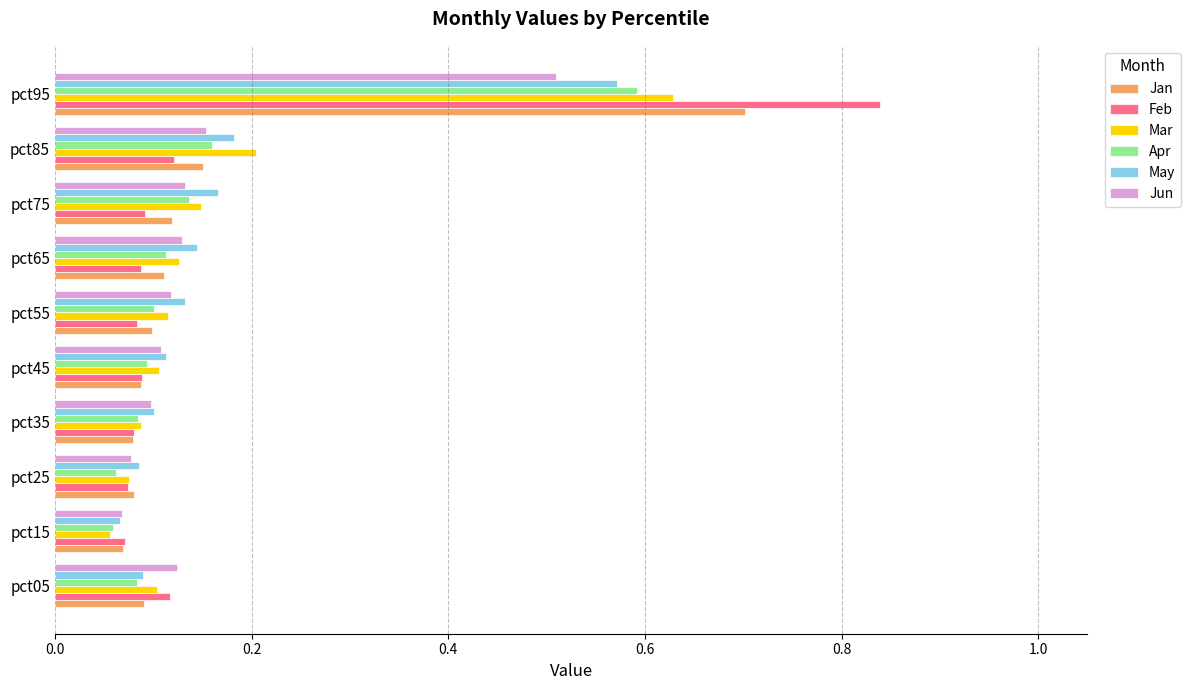

At which label does Feb reach its peak?

pct95